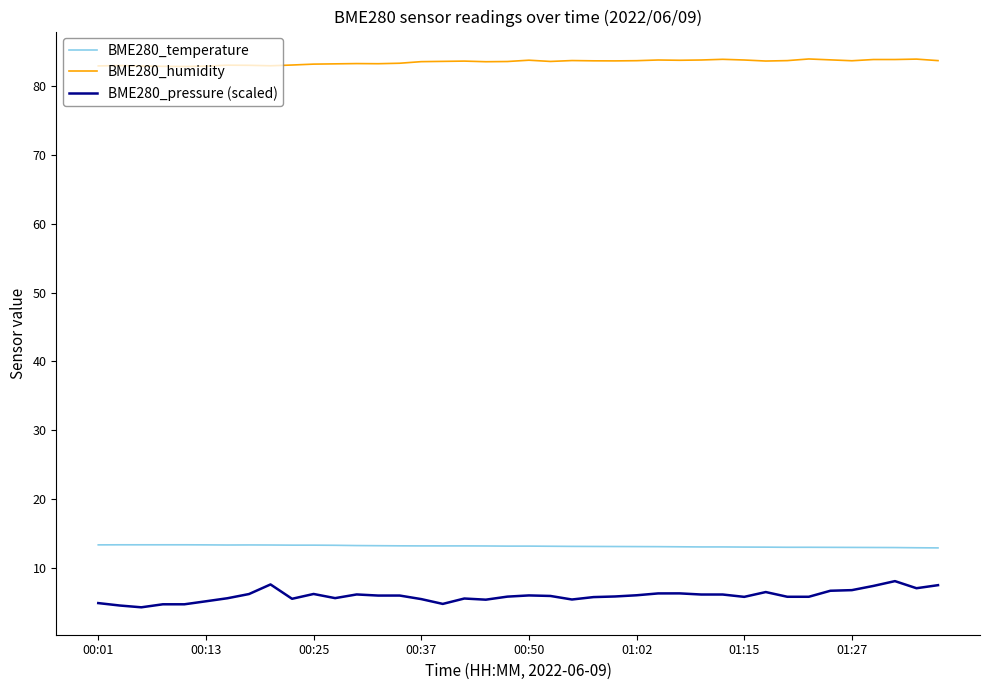

True or false: BME280_temperature and BME280_pressure (scaled) intersect in this chart.

False